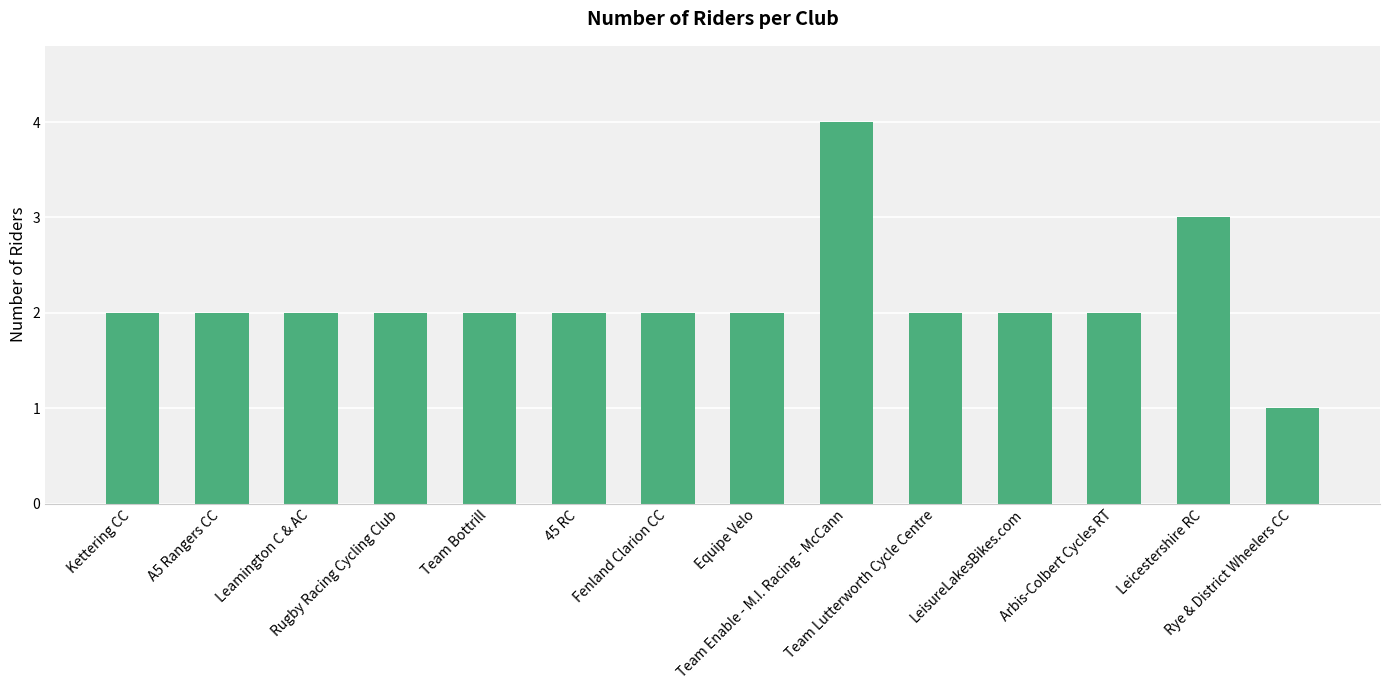

The value at Team Enable - M.I. Racing - McCann is 4. True or false?

True